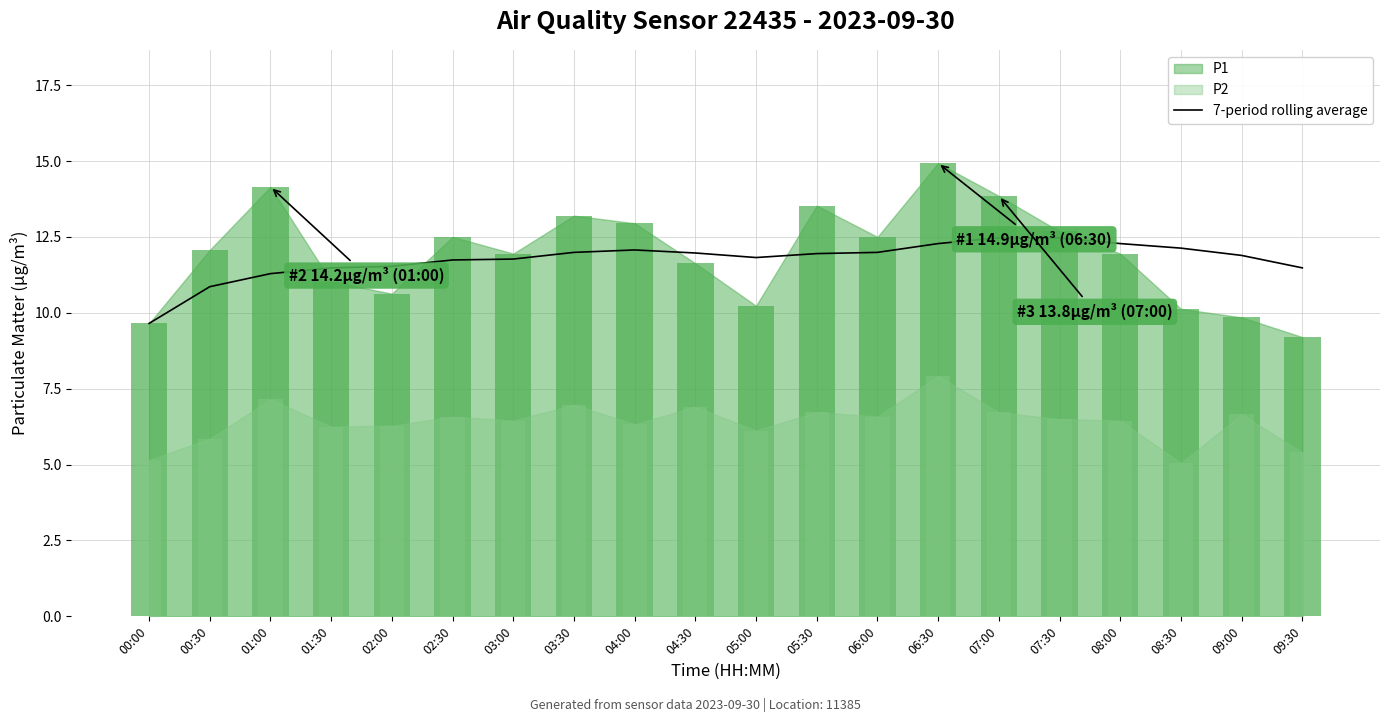

What is the highest value of the 7-period rolling average series?

12.5